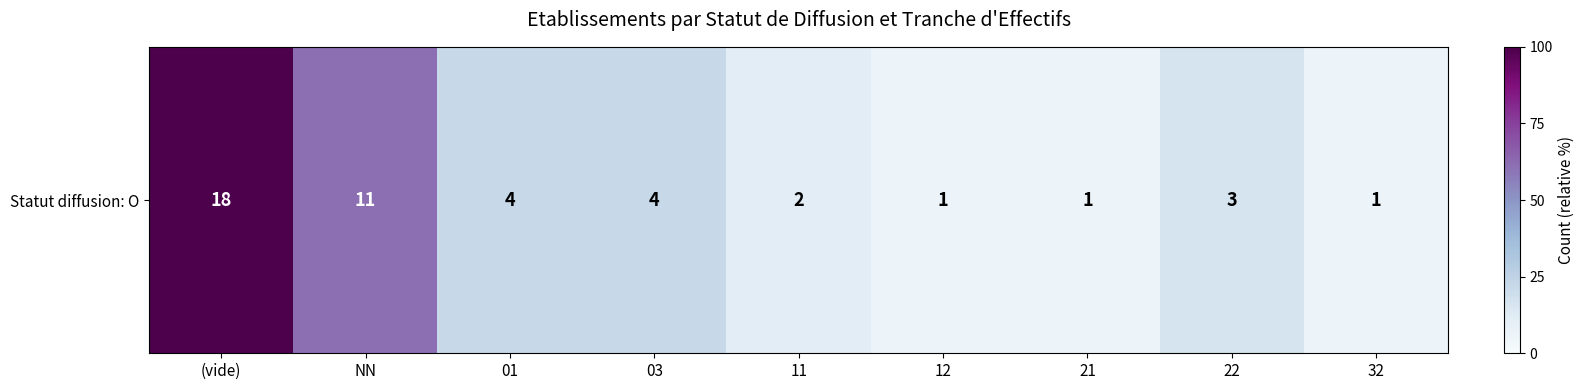

List the labels in order of value, largest first.

(vide), NN, 01, 03, 22, 11, 12, 21, 32